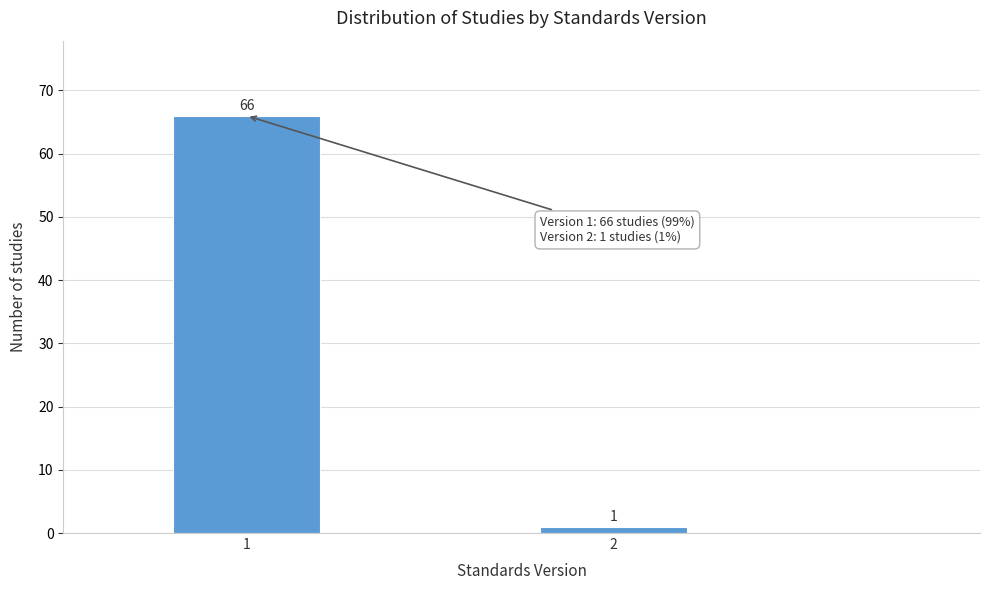

Reading right to left, extract all data points from this chart.

2=1	1=66